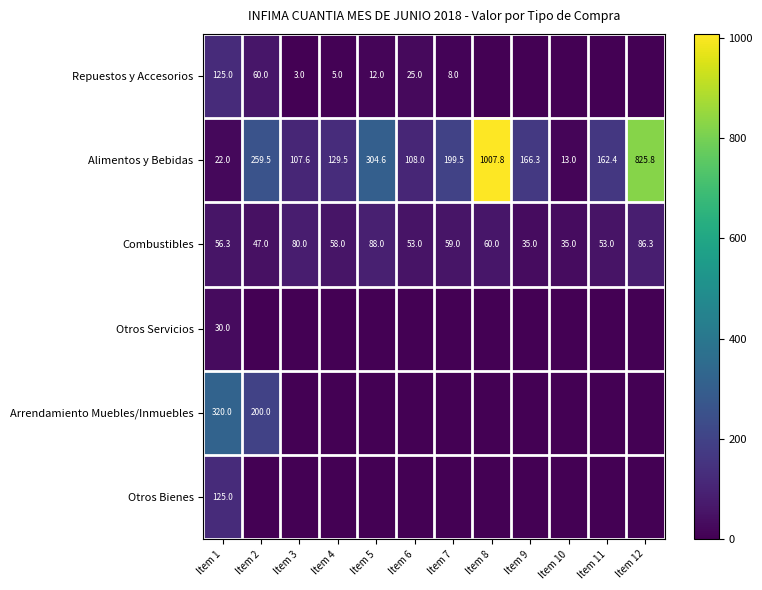

Count the number of categories in the chart.

12